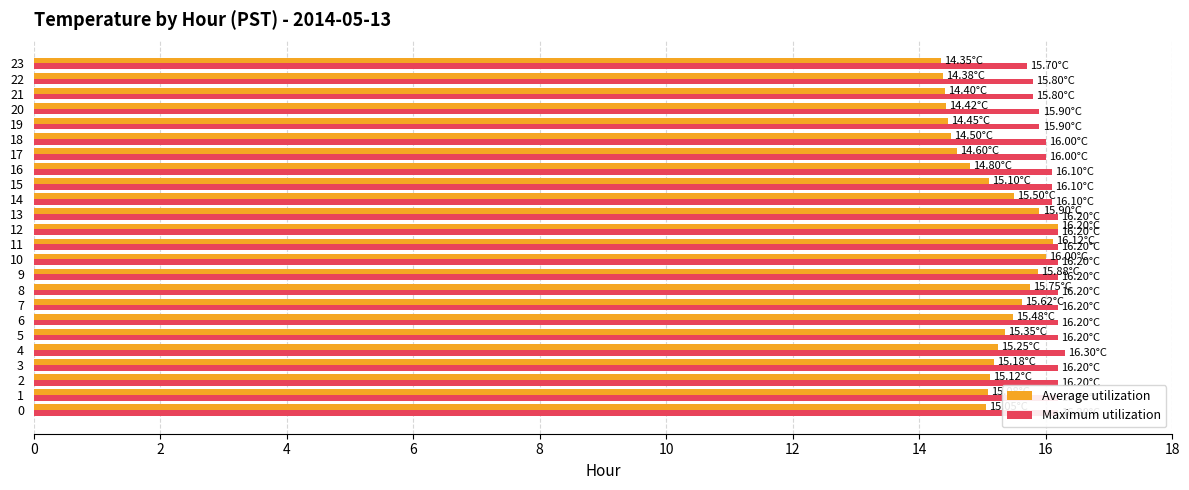

What is the sum of the Average utilization values at 14 and 4?

30.8